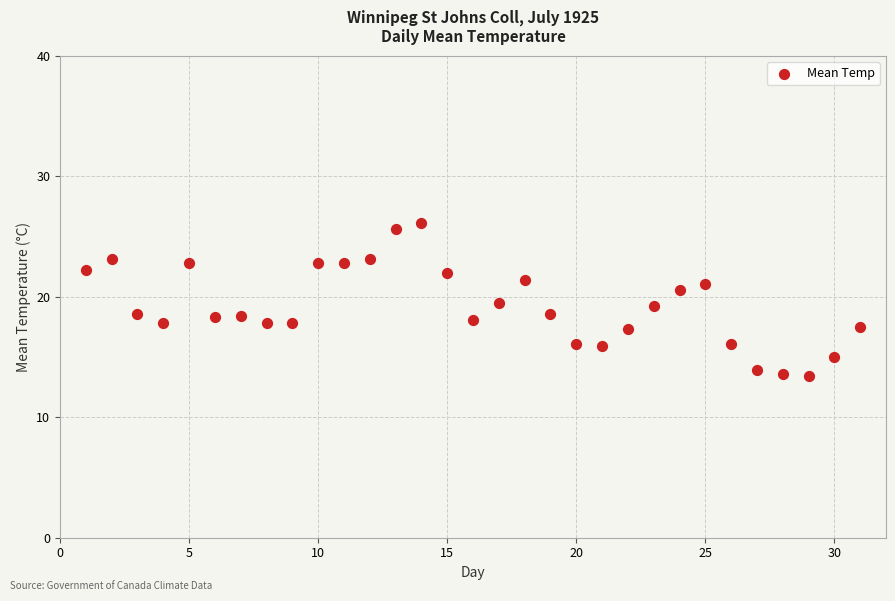

What is the range of X values (max minus min)?

30.0